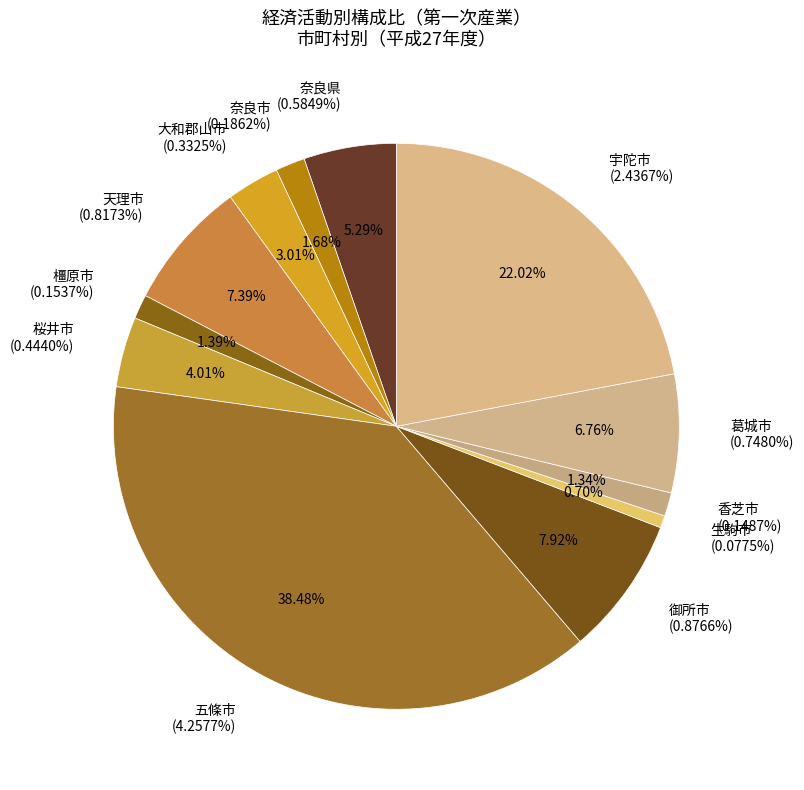

Is it true that 桜井宇陀地域 is 29% of the pie?

False